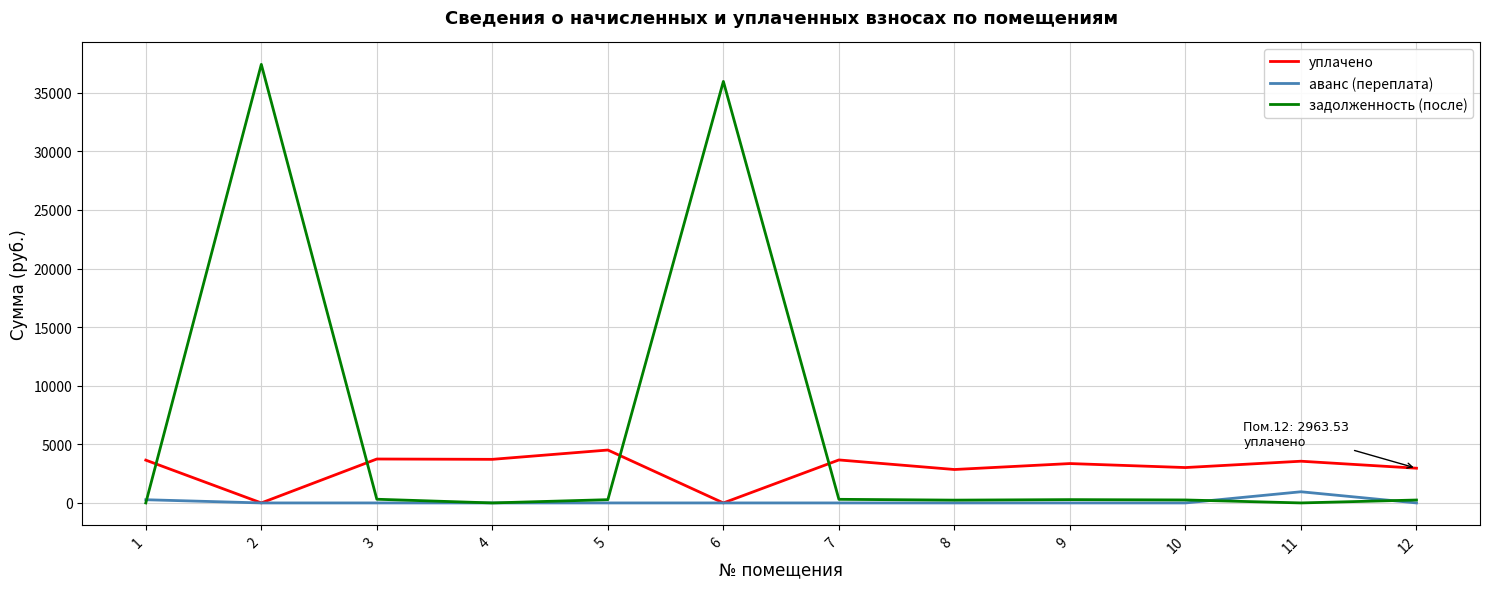

Which series has the largest total across all categories?

задолженность (после)